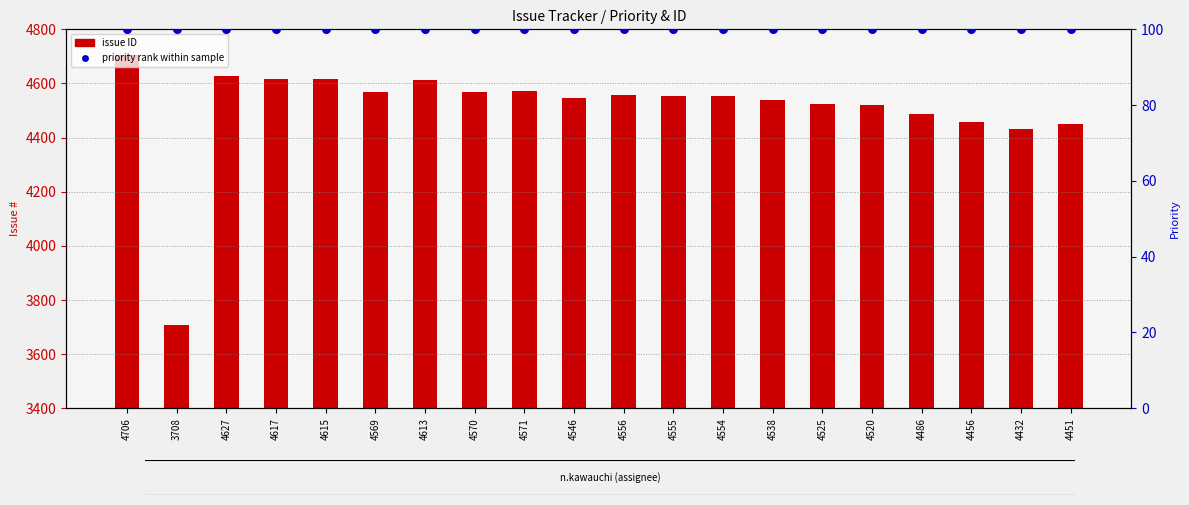

What are all the series names shown in the legend?

issue ID, priority rank within sample